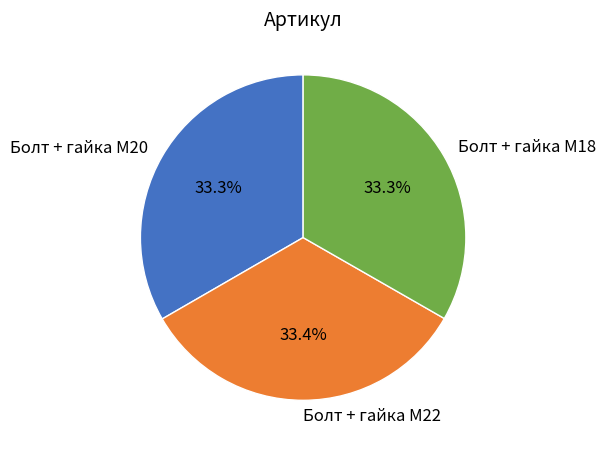

Do Болт + гайка M18 and Болт + гайка M22 together represent more than half of the pie?

Yes